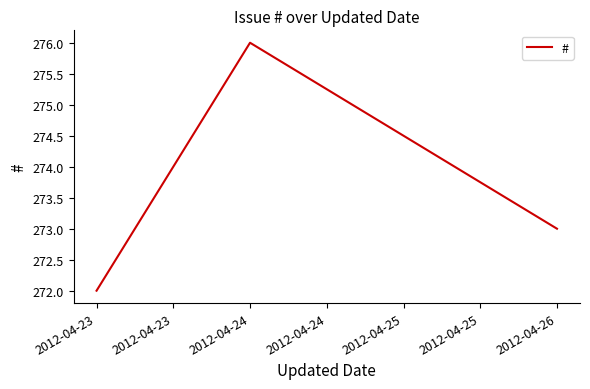

What is the sum of all values?

821